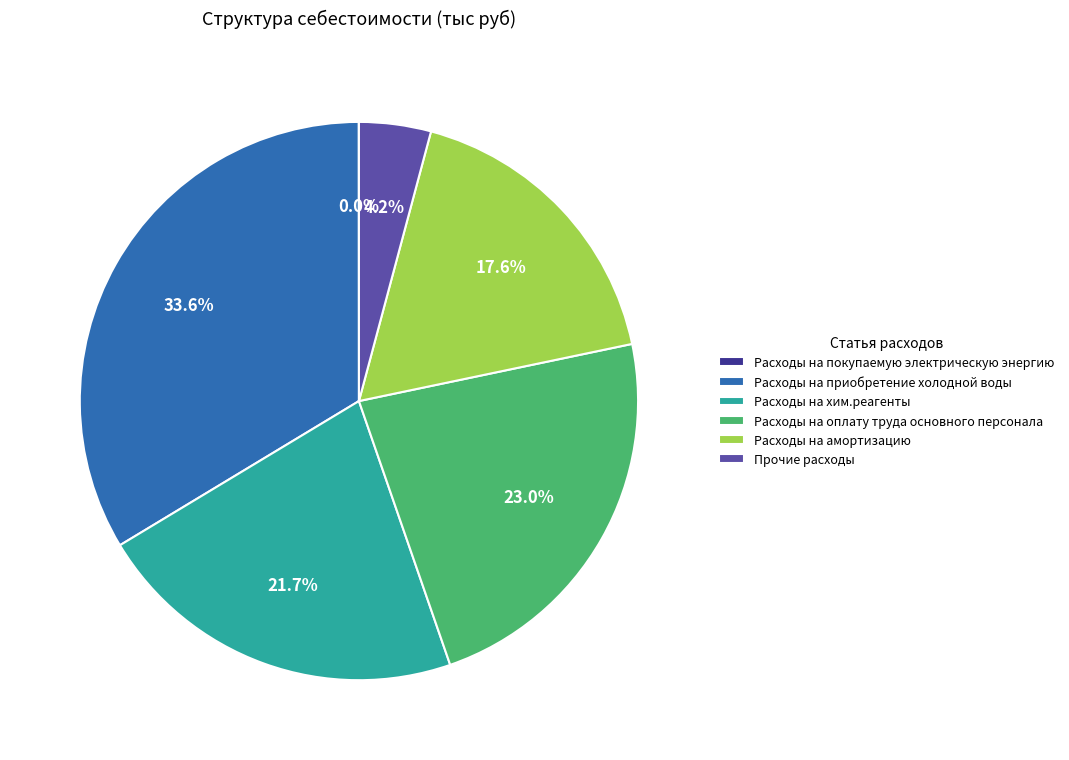

Does any single category account for the majority?

No